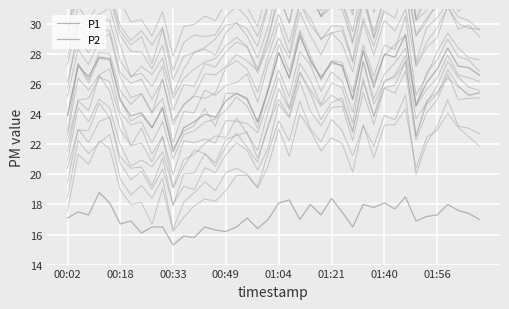

Which has a higher value, 23 or 36?

36